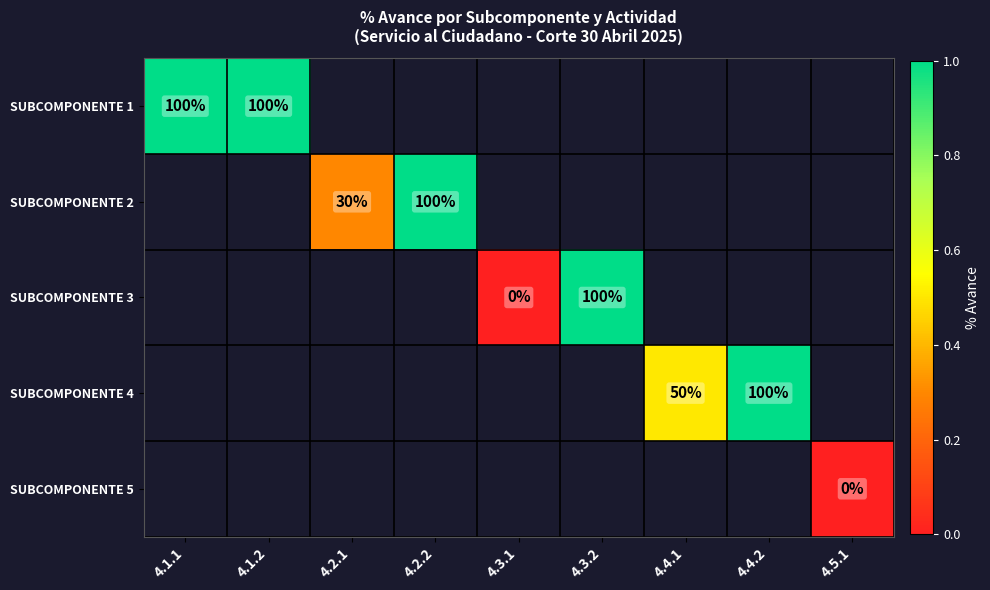

Is it true that SUBCOMPONENTE 1 equals 100 at 4.1.2?

True